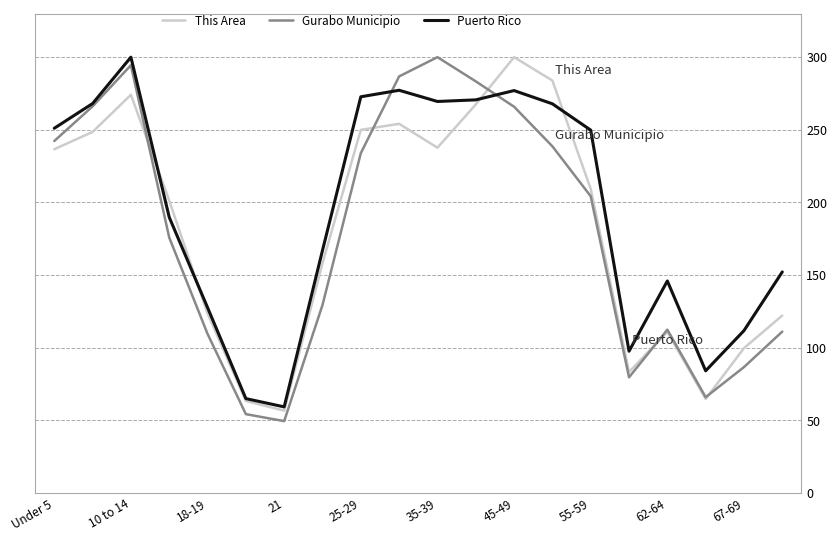

What is the lowest value of the Gurabo Municipio series?

49.5